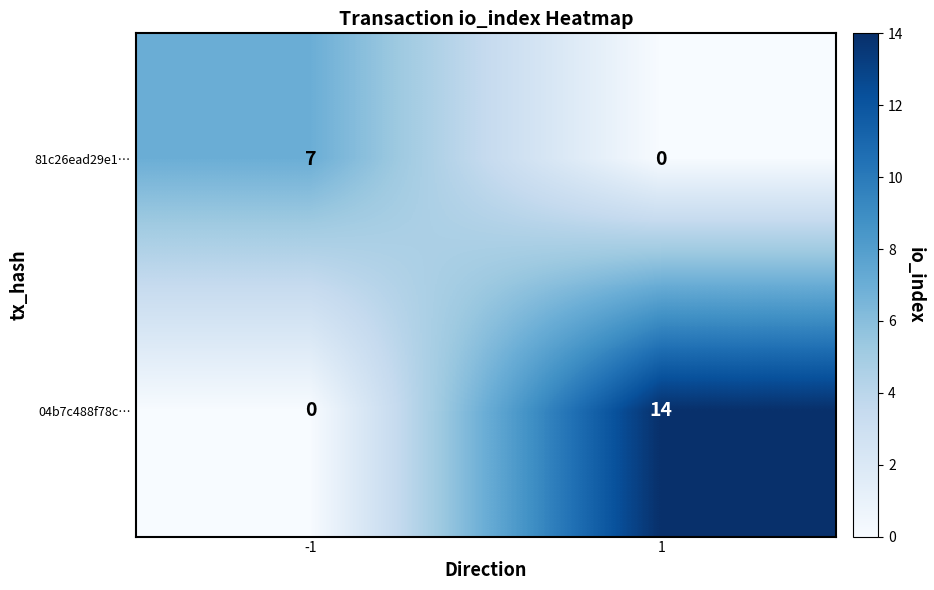

Which series has the largest range (max minus min)?

04b7c488f78c…